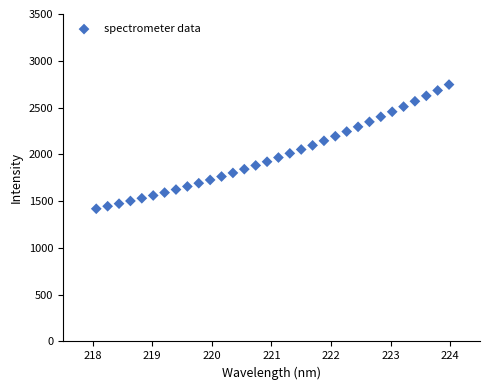

What is the range of X values (max minus min)?

5.9